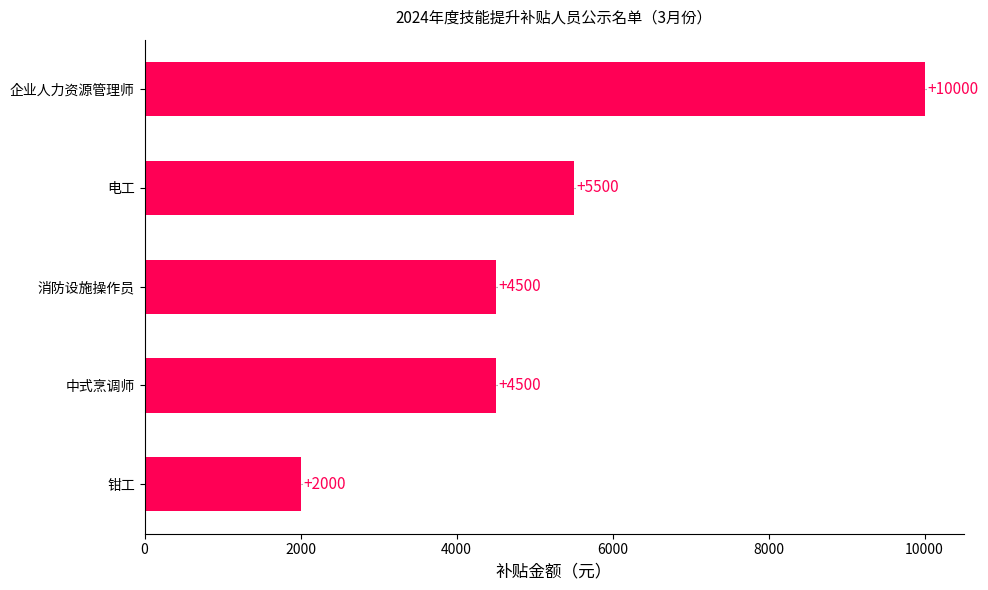

What is the change in value from 中式烹调师 to 电工?

+1000